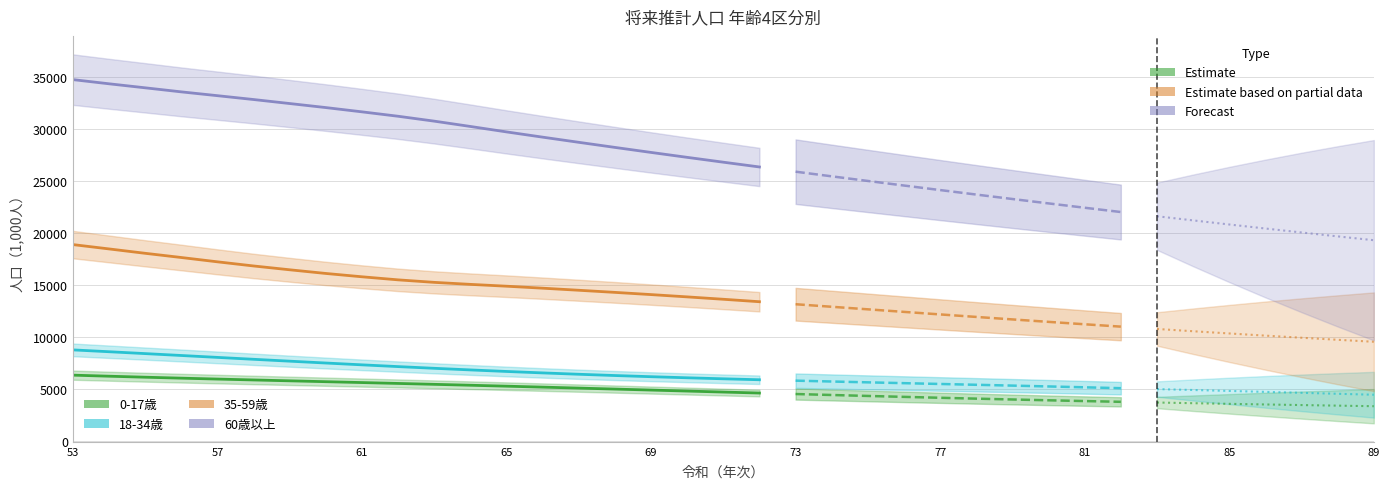

True or false: 18-34歳 and 0-17歳 intersect in this chart.

False